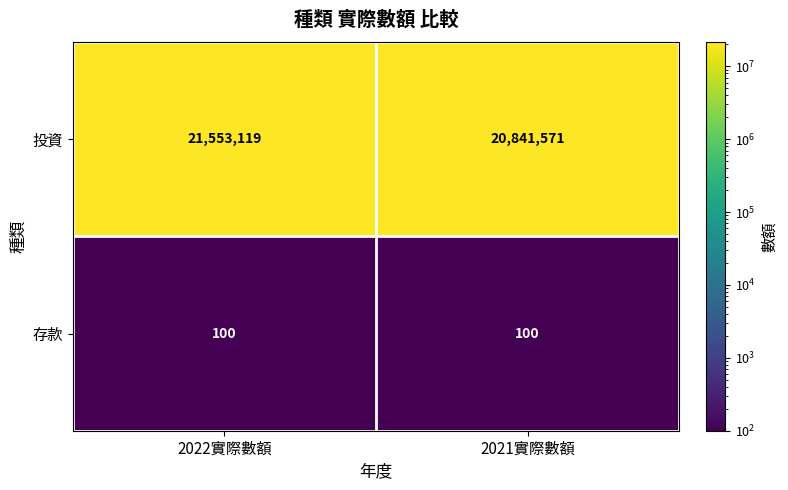

Which series has the largest total across all categories?

投資